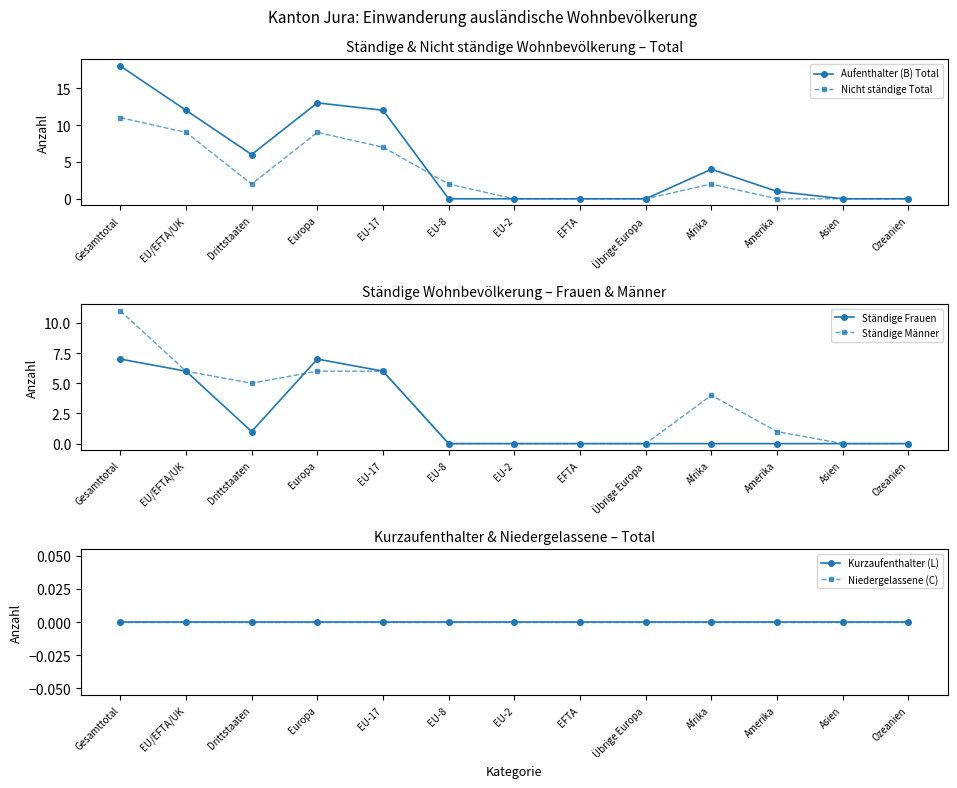

True or false: Ständige Männer has more than 0 points higher than both neighbors.

True